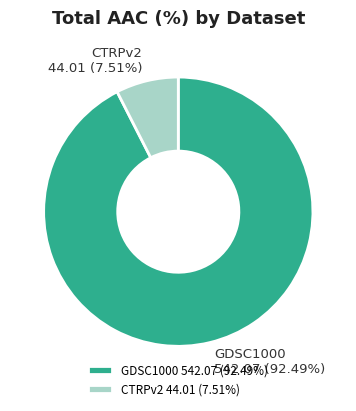

Which slice is the smallest?

CTRPv2 44.01 (7.51%)